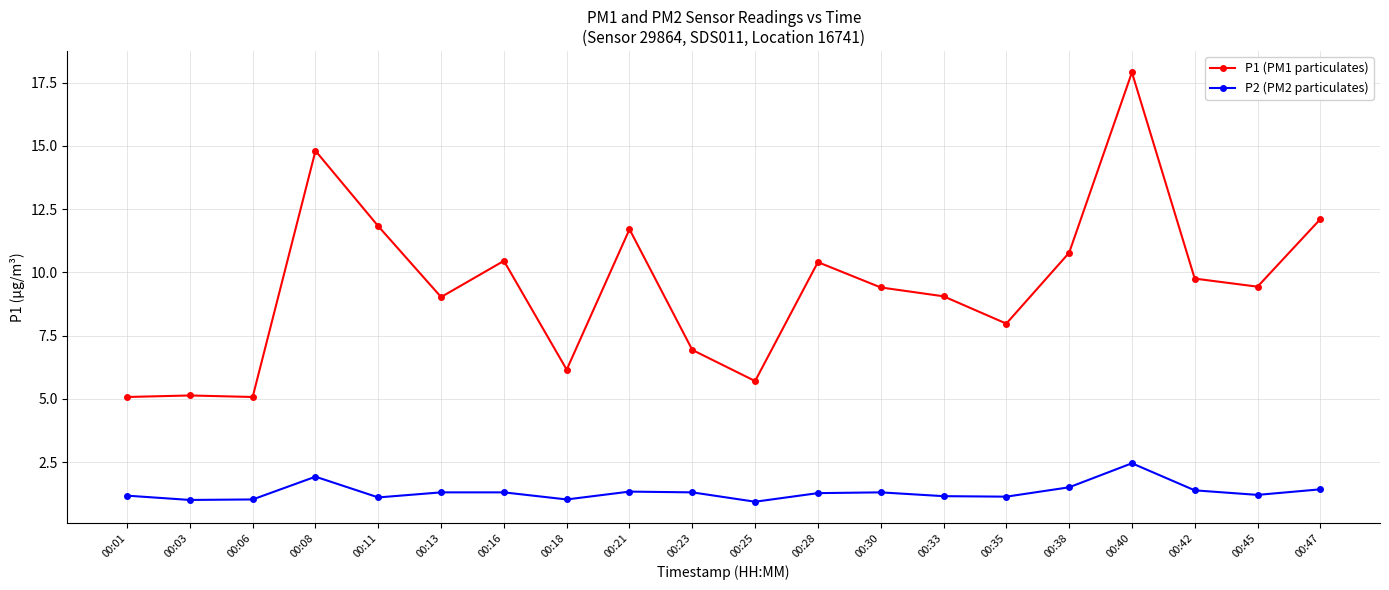

Is the value of P2 (PM2 particulates) at 00:18 greater than the value of P1 (PM1 particulates) at 00:18?

No